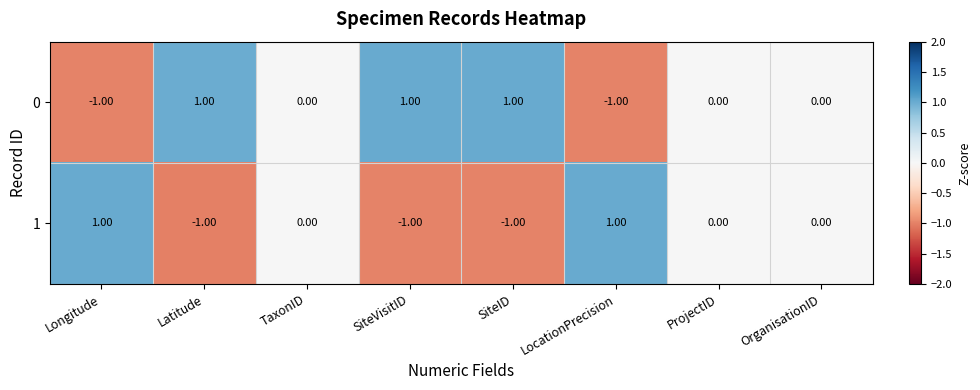

At which label does 0 first exceed 0?

Latitude